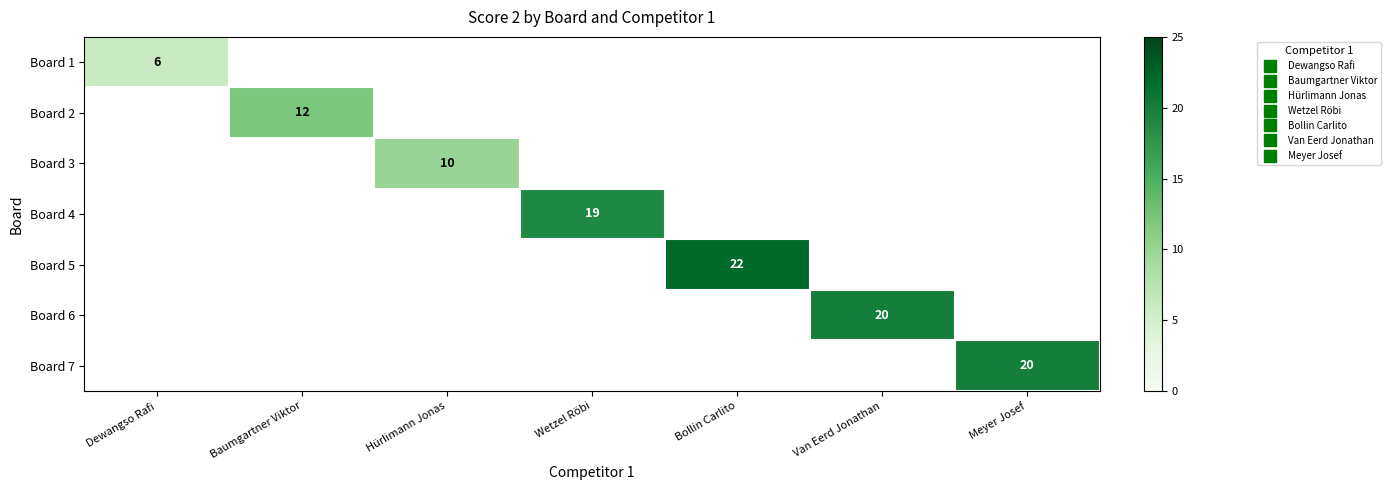

Which label corresponds to the smallest value in the chart?

Dewangso Rafi